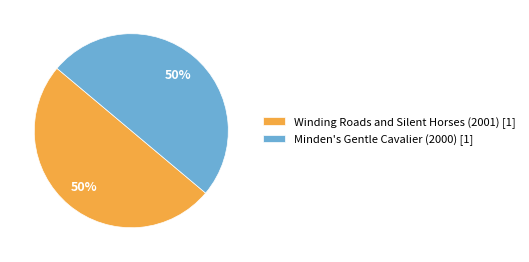

The Winding Roads and Silent Horses (2001) [1] slice represents 50% of the pie. True or false?

True